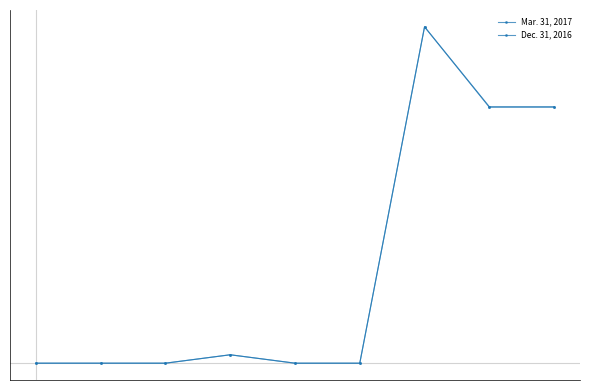

Rank the series by their maximum value, from lowest to highest.

Mar. 31, 2017, Dec. 31, 2016